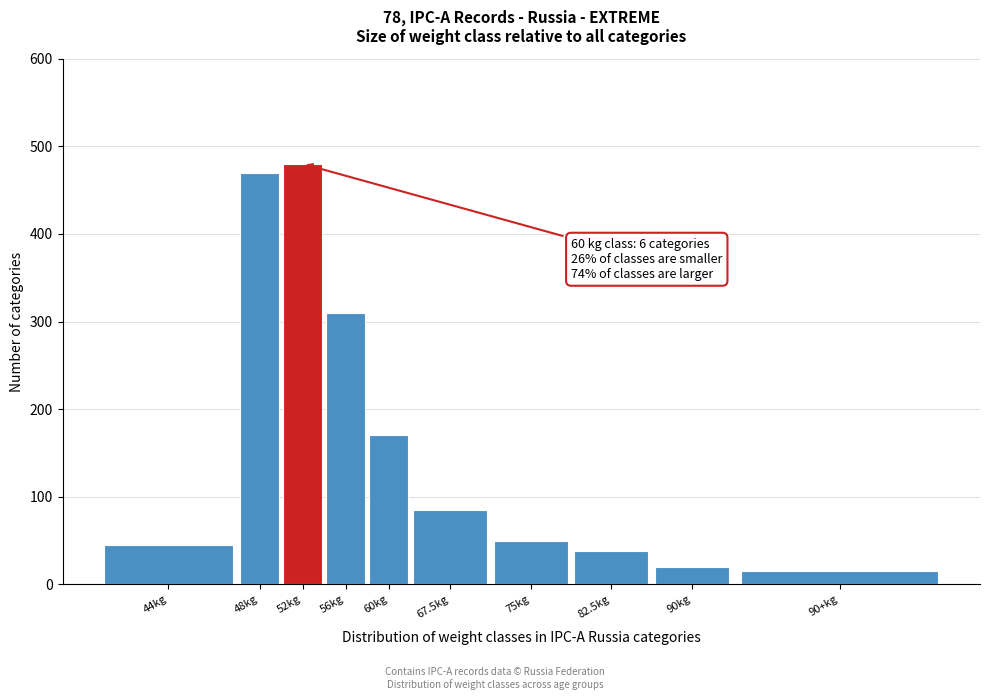

Reading left to right, extract all data points from this chart.

44kg=45	48kg=470	52kg=480	56kg=310	60kg=170	67.5kg=85	75kg=50	82.5kg=38	90kg=20	90+kg=15